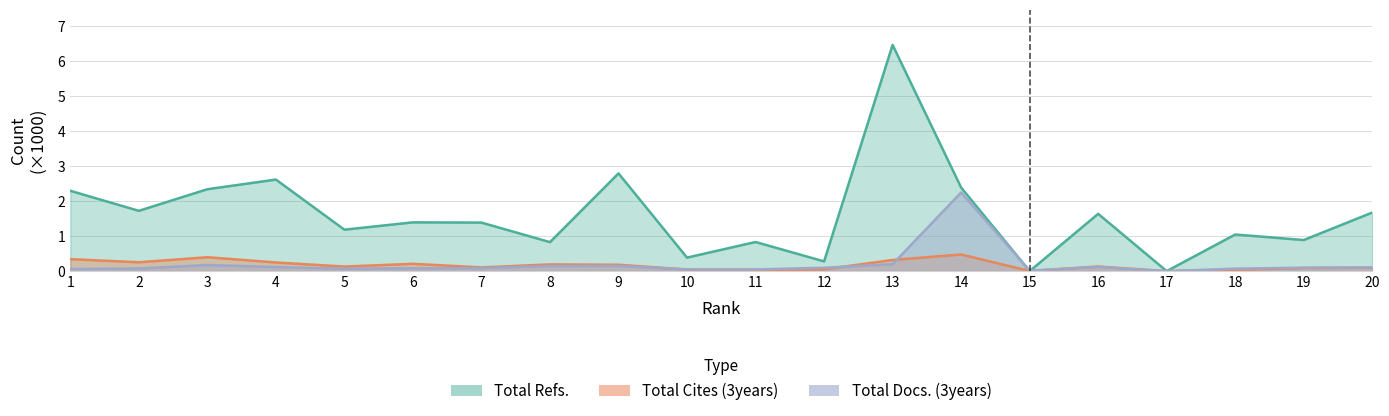

What is the difference between the Total Docs. (3years) values at 2 and 3?

0.1